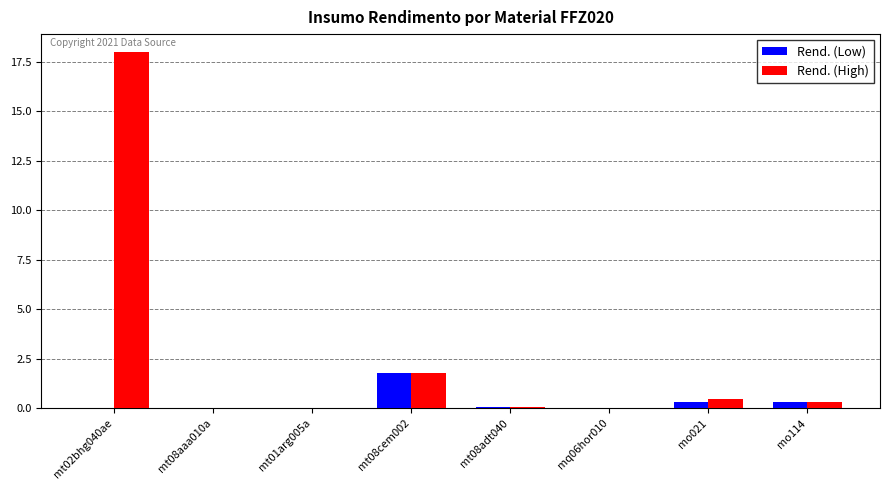

Where is Rend. (High) nearest to the value 9?

mt08cem002